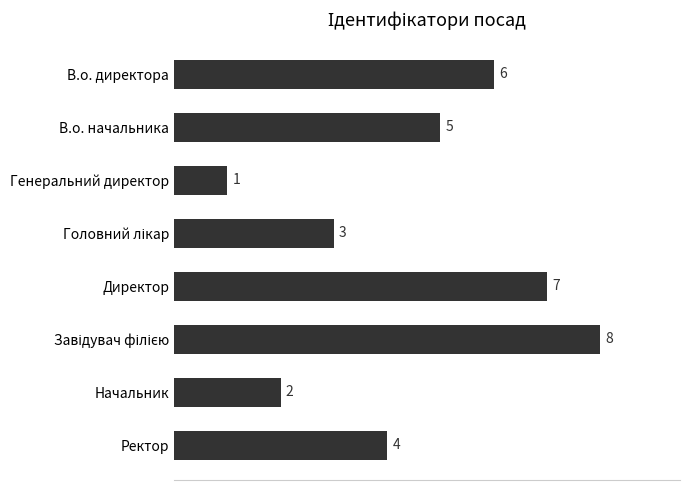

Is it true that the value at Ректор is 7?

False